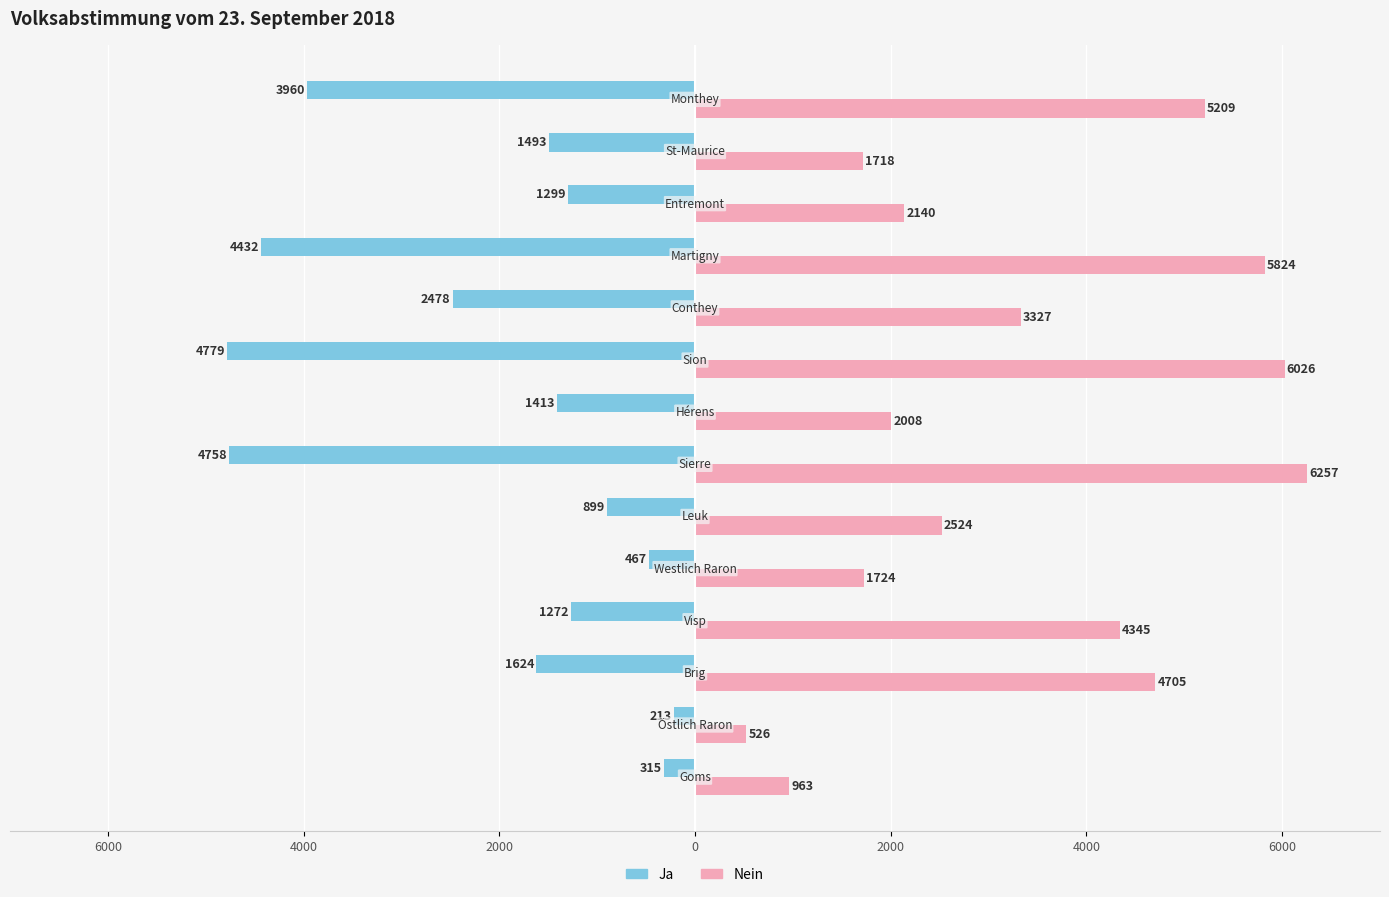

What are all the series names shown in the legend?

Ja, Nein